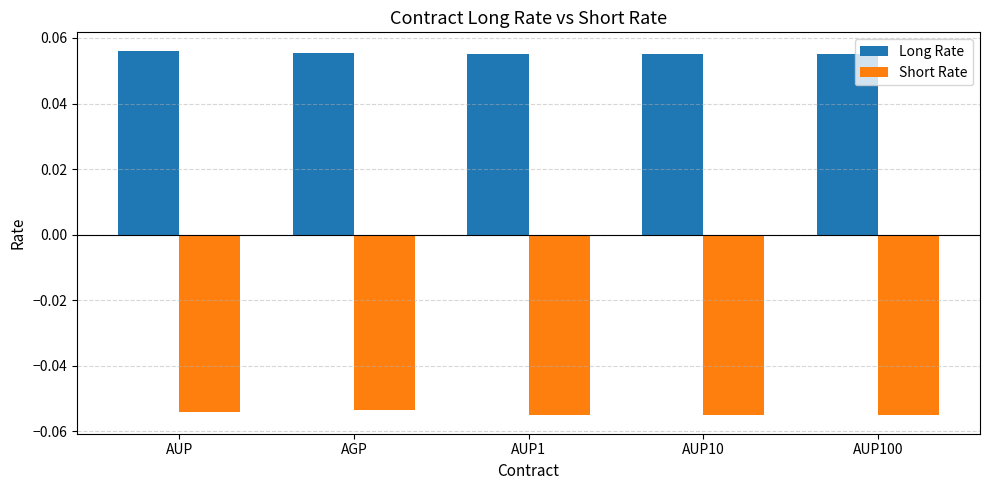

The value of Short Rate at AUP100 is -0.0. True or false?

False